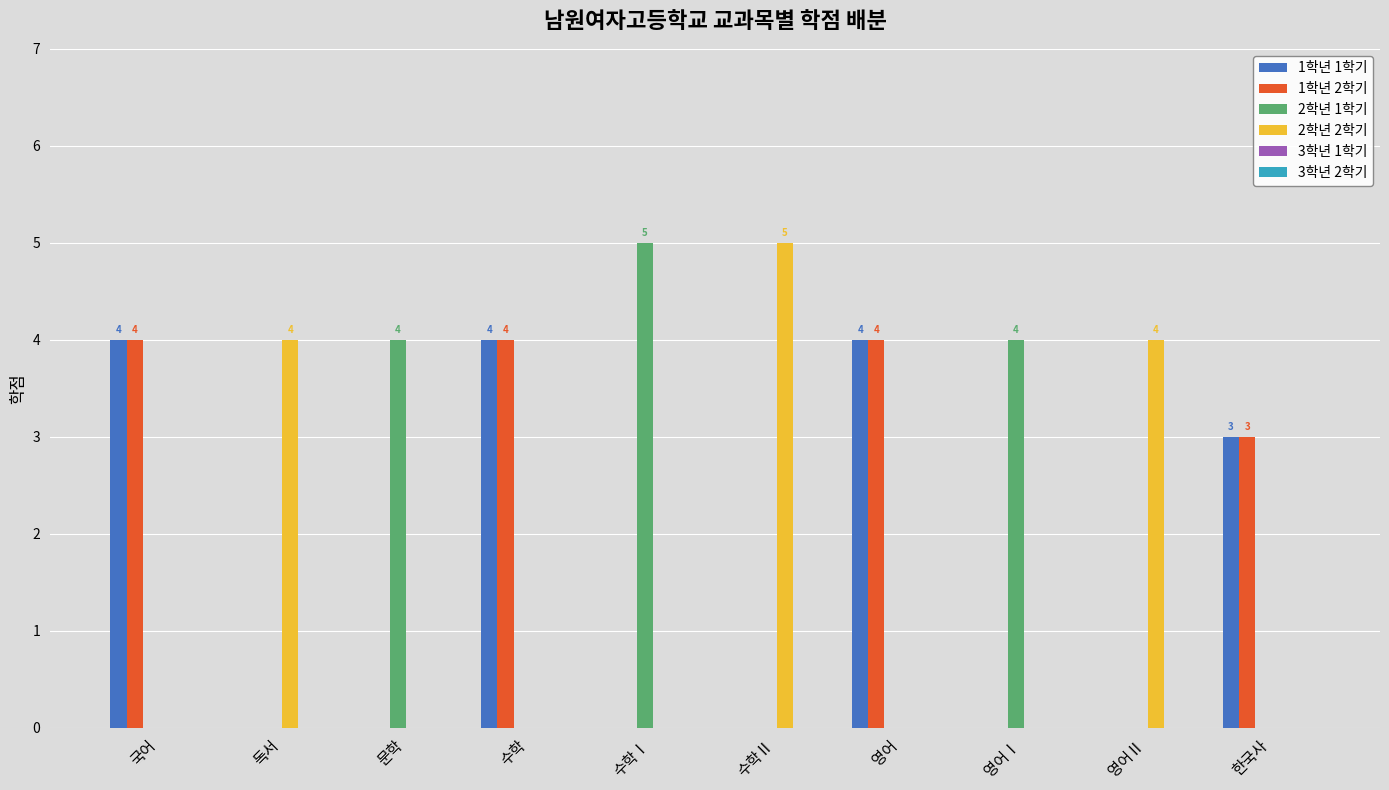

Is the value of 2학년 1학기 at 수학Ⅰ greater than the value of 1학년 2학기 at 수학Ⅱ?

Yes